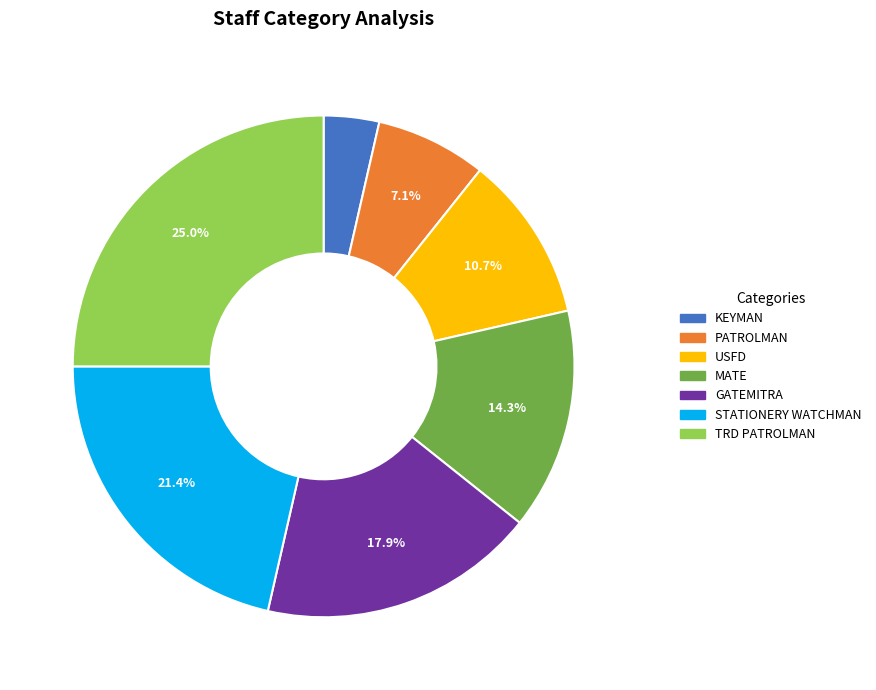

How many segments does this pie chart have?

7